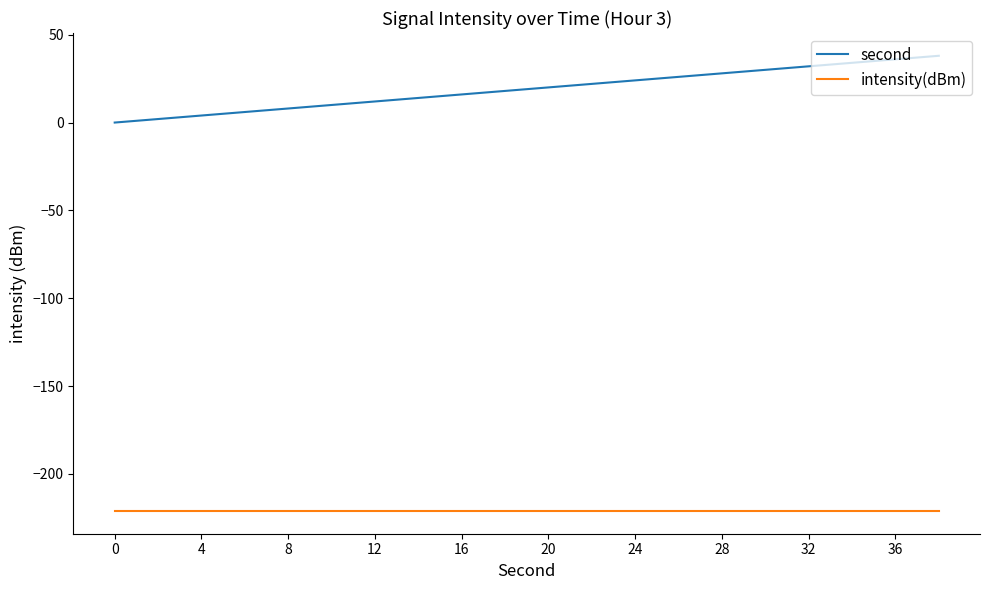

True or false: intensity(dBm) and second cross at least once.

False